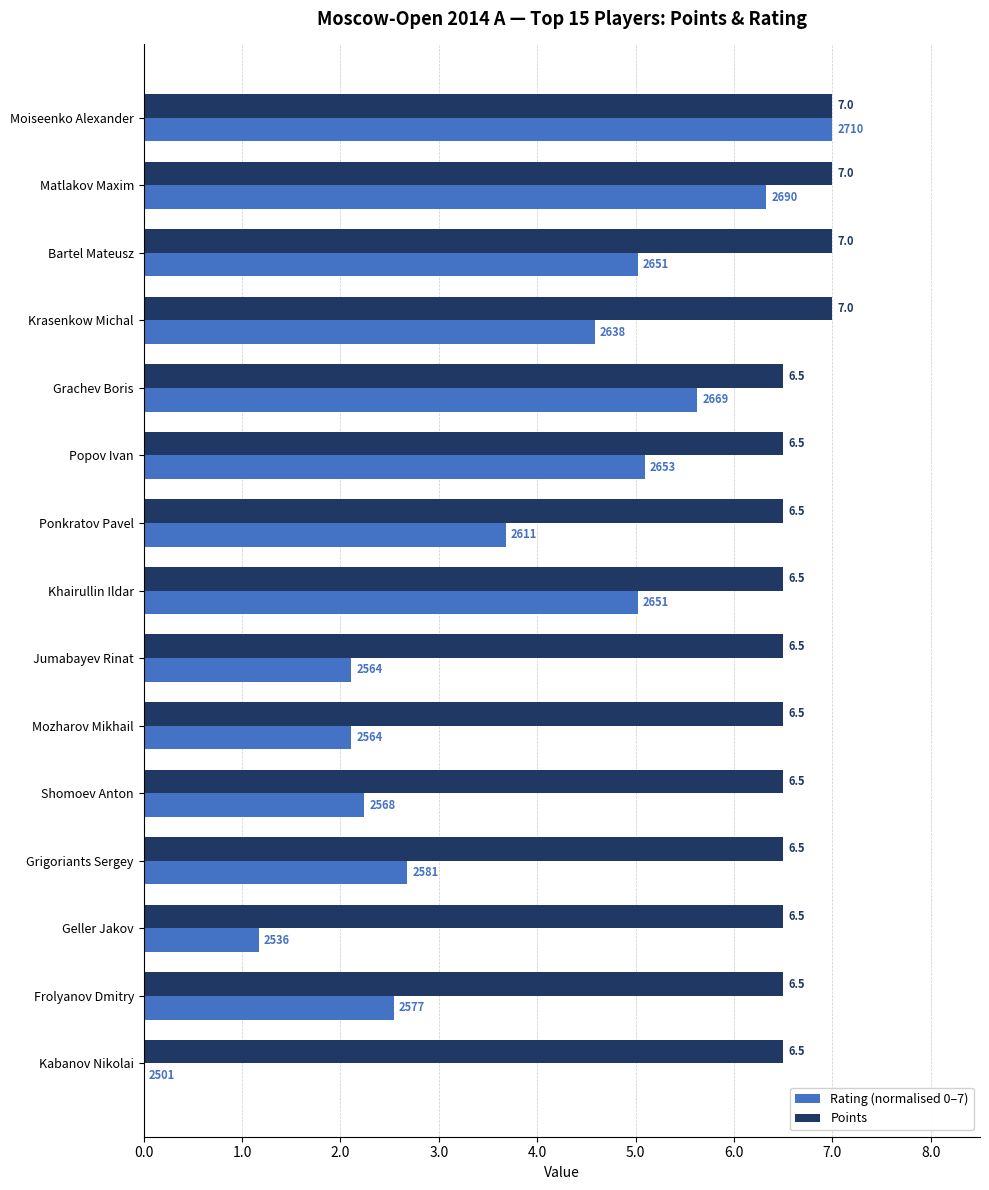

Between Grachev Boris and Mozharov Mikhail, which series saw the biggest shift?

Rating (normalised 0–7)